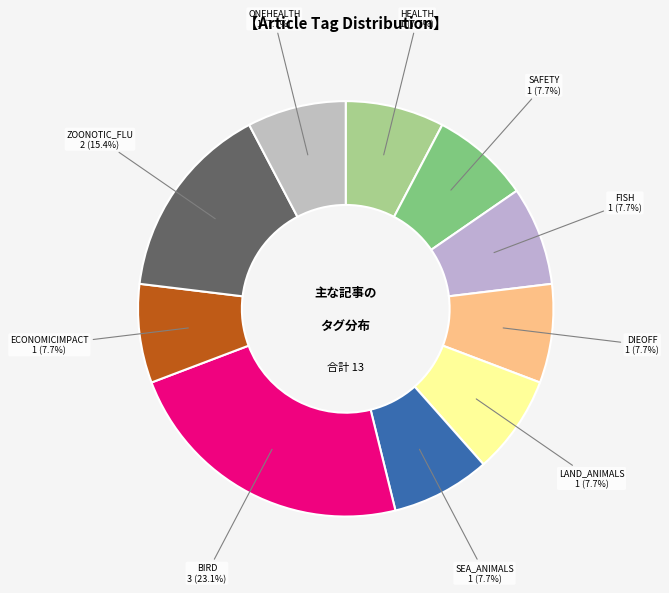

To the nearest percent, what portion does SEA_ANIMALS represent?

8%